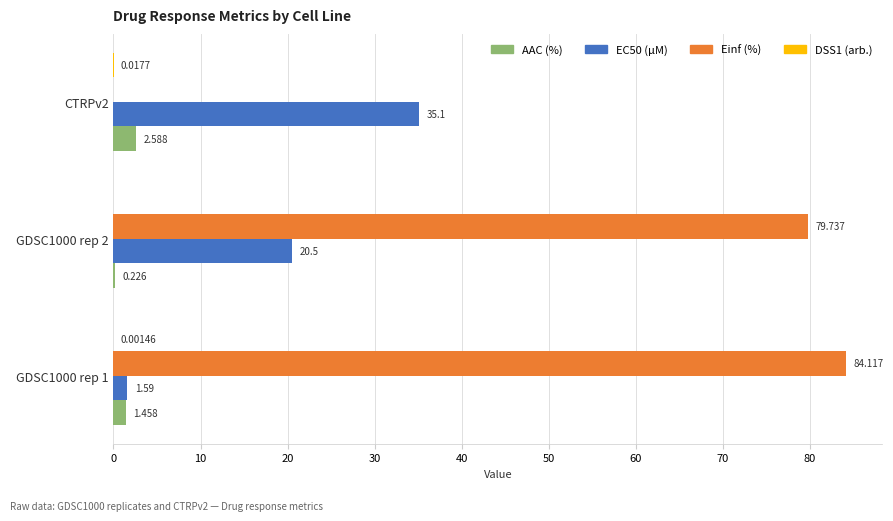

Between GDSC1000 rep 2 and CTRPv2, which series saw the biggest shift?

Einf (%)